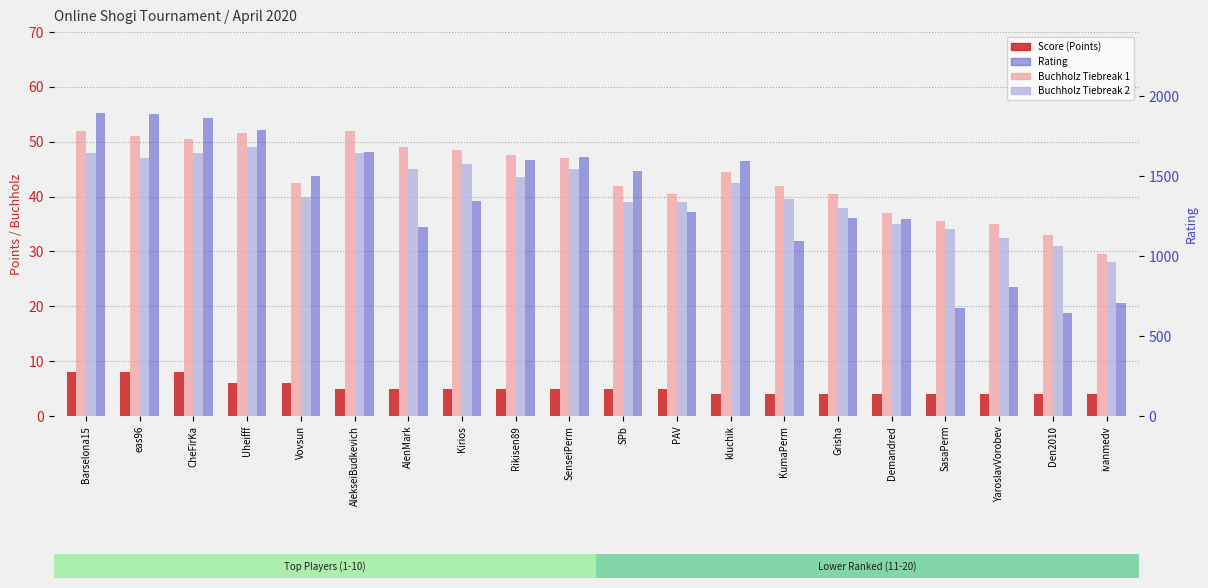

At which category is the sum across all series the highest?

Barselona15